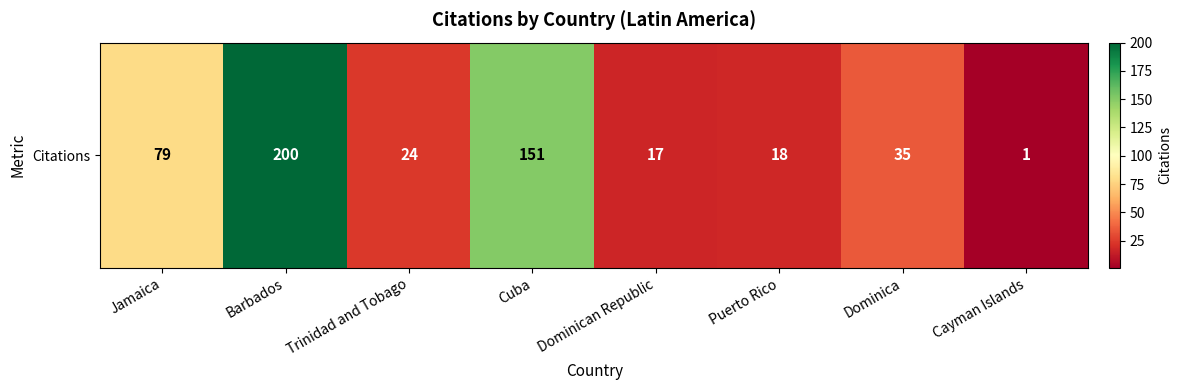

What is the difference between the maximum and second lowest values?

183